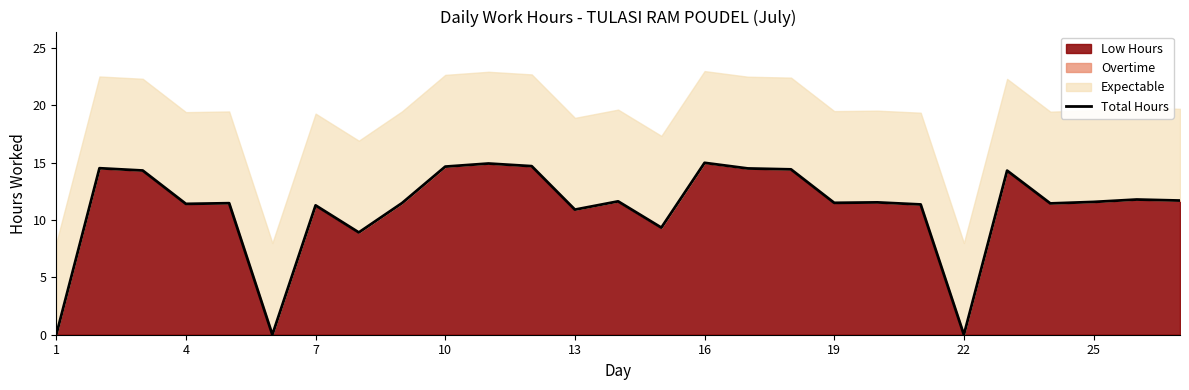

The Low Hours series shows 16.3 at 19. True or false?

False